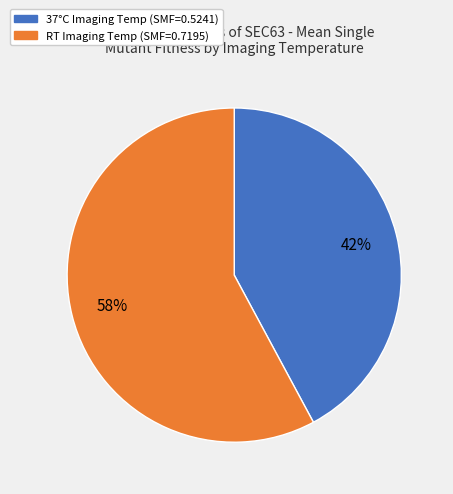

Is there a majority slice in this chart?

Yes